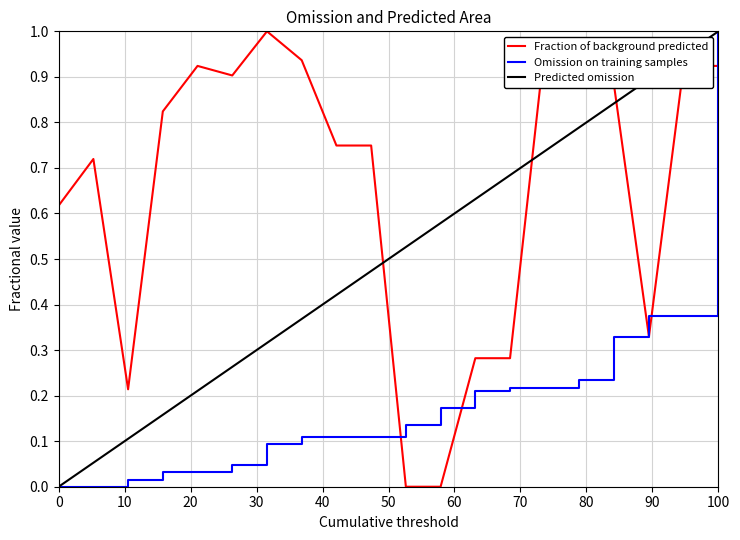

How many intersections are there between Predicted omission and Fraction of background predicted?

3